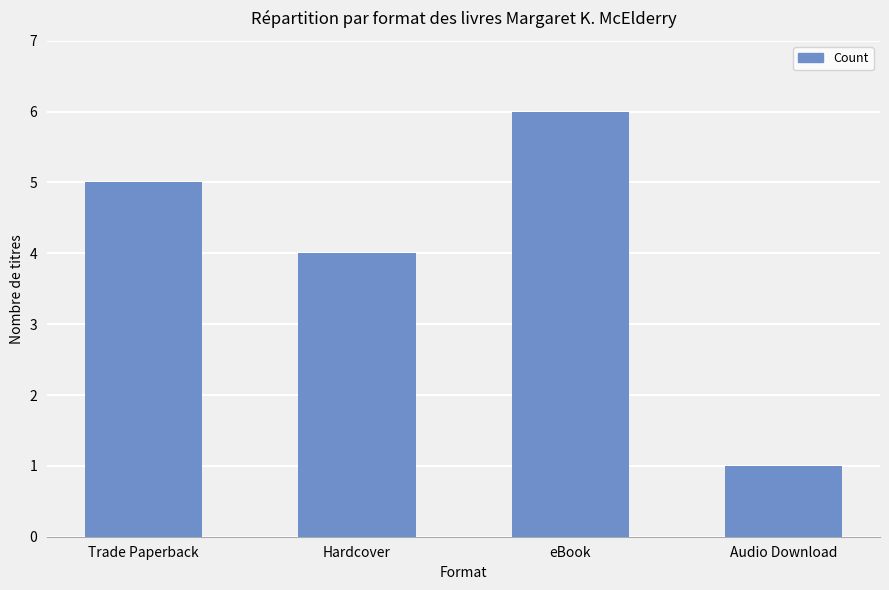

Does the chart contain stacked bars?

No